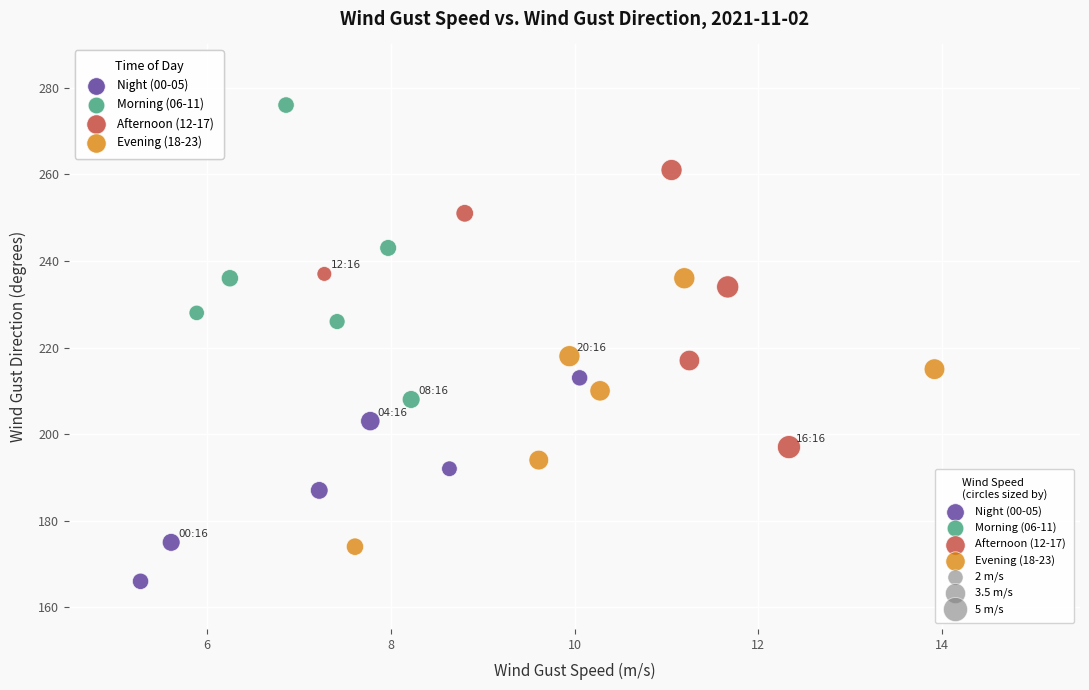

Which series reaches the minimum Y coordinate?

Night (00-05)